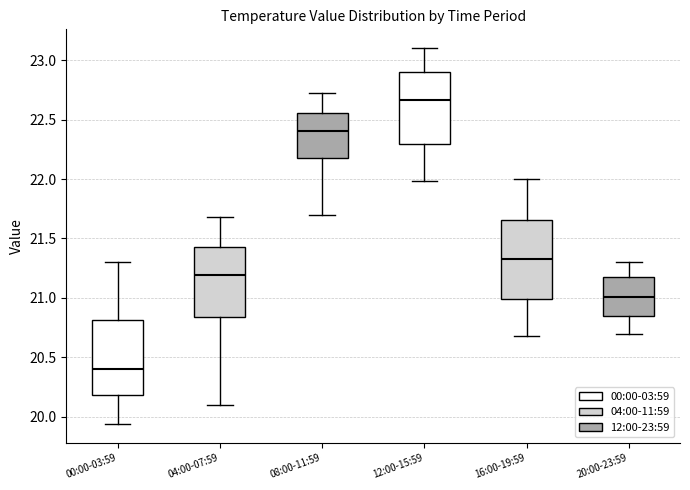

Reading left to right, read every box against the y-axis: the position of its median line, the range the box covers, and the ends of its whiskers. The values are not printed on the chart, so give them approximately, as read against the axis.

00:00-03:59: median 20.40, box 20.20 to 20.80, whiskers 19.95 to 21.30
04:00-07:59: median 21.20, box 20.85 to 21.45, whiskers 20.10 to 21.70
08:00-11:59: median 22.40, box 22.15 to 22.55, whiskers 21.70 to 22.70
12:00-15:59: median 22.65, box 22.30 to 22.90, whiskers 22.00 to 23.10
16:00-19:59: median 21.35, box 21.00 to 21.65, whiskers 20.70 to 22.00
20:00-23:59: median 21.00, box 20.85 to 21.20, whiskers 20.70 to 21.30